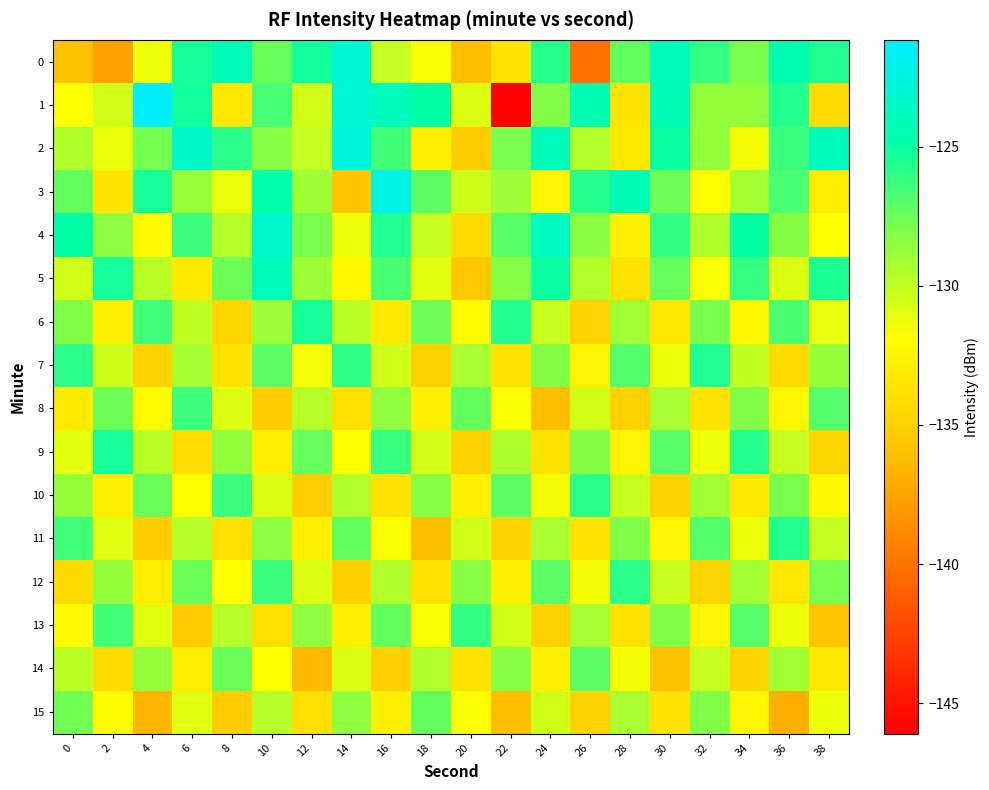

What is the greatest value displayed?

-121.2